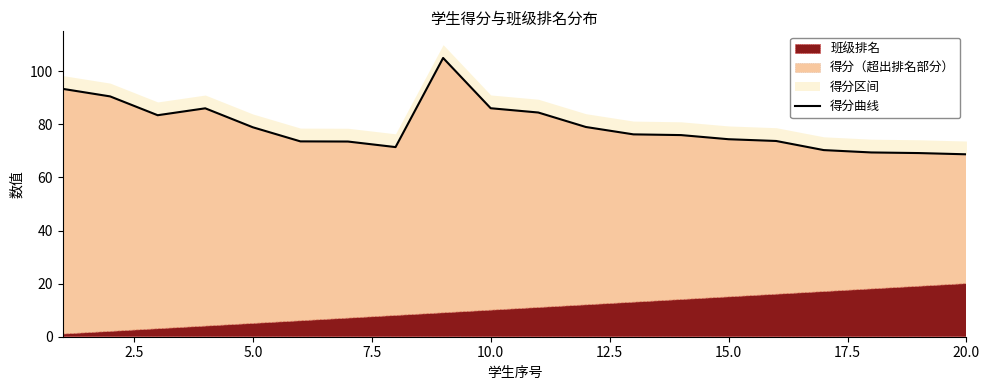

Reading left to right, transcribe all the data shown in this chart.

93.3	90.5	83.4	86.0	78.9	73.6	73.5	71.4	105.0	86.0	84.4	79.0	76.2	75.9	74.4	73.7	70.3	69.4	69.2	68.7